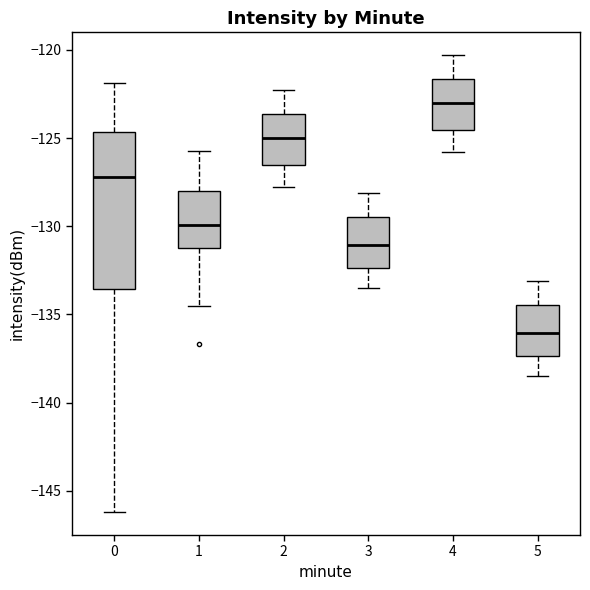

Where is the lower edge of the box at x = 5 on the y-axis? The values are not printed on the chart, so give them approximately, as read against the axis.

-137.5